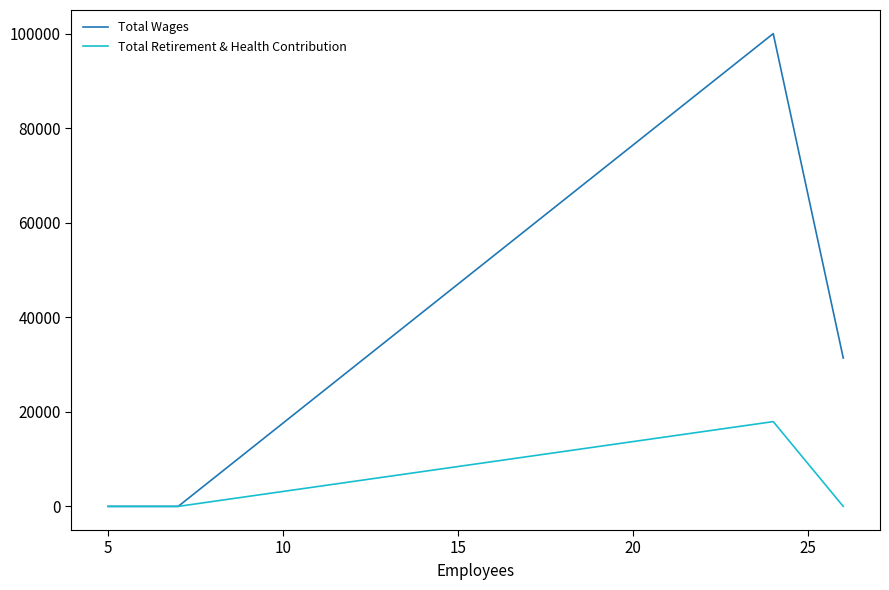

List the series in order of their peak value, highest first.

Total Wages, Total Retirement & Health Contribution